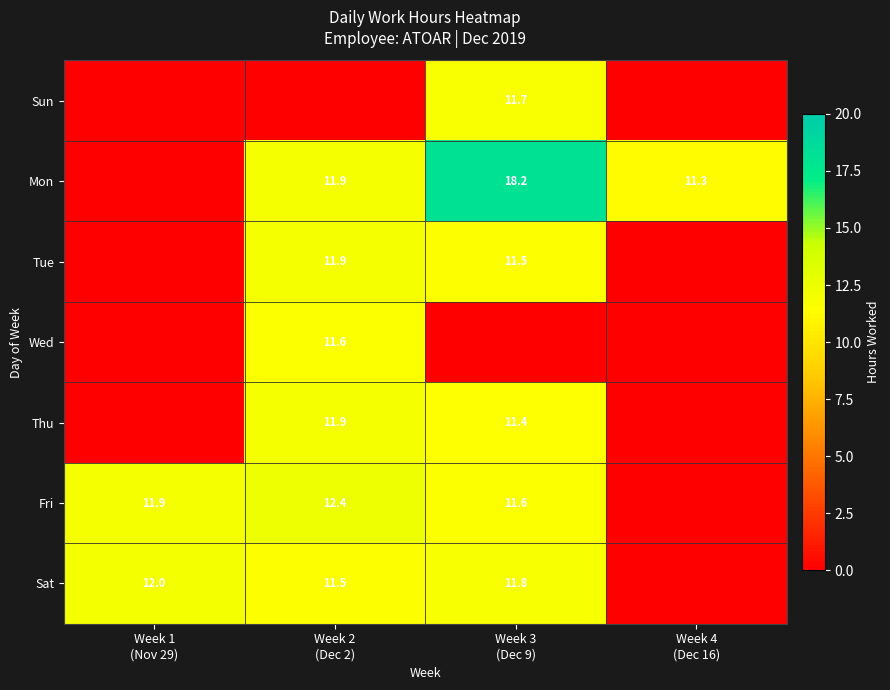

At how many categories does at least one series exceed 16?

1